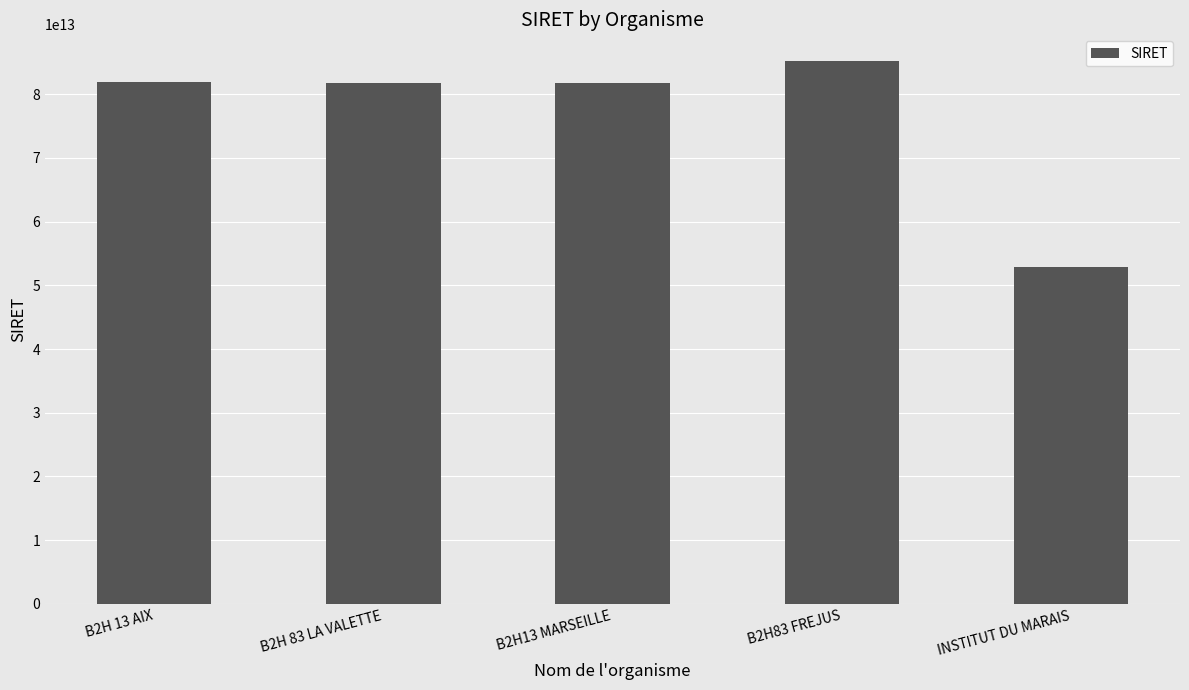

What is the label of the 5th bar from the left?

INSTITUT DU MARAIS